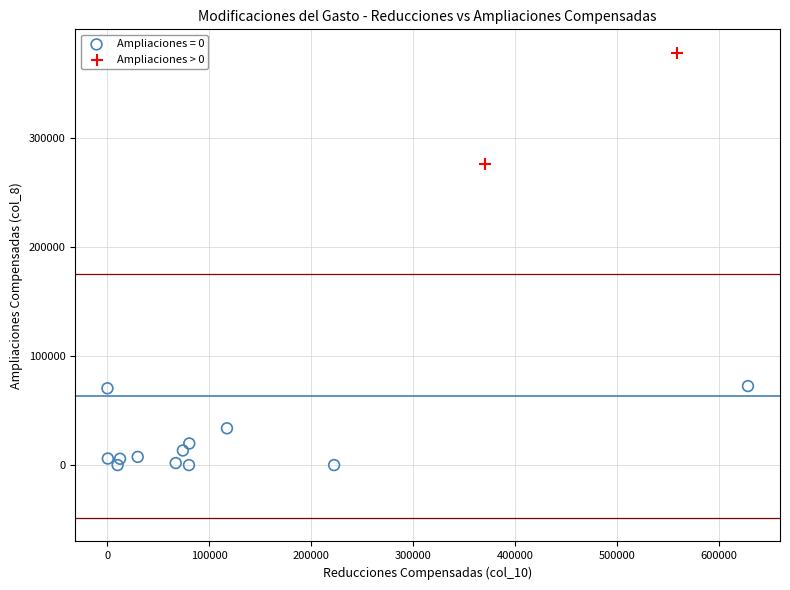

What are all the series names shown in the legend?

Ampliaciones = 0, Ampliaciones > 0